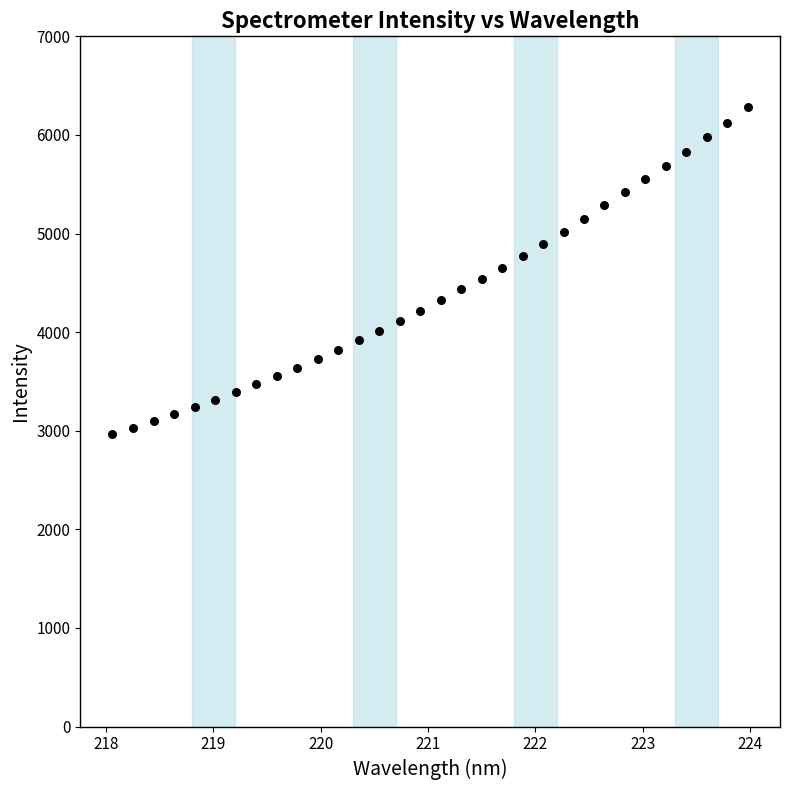

What is the range of X values (max minus min)?

5.9